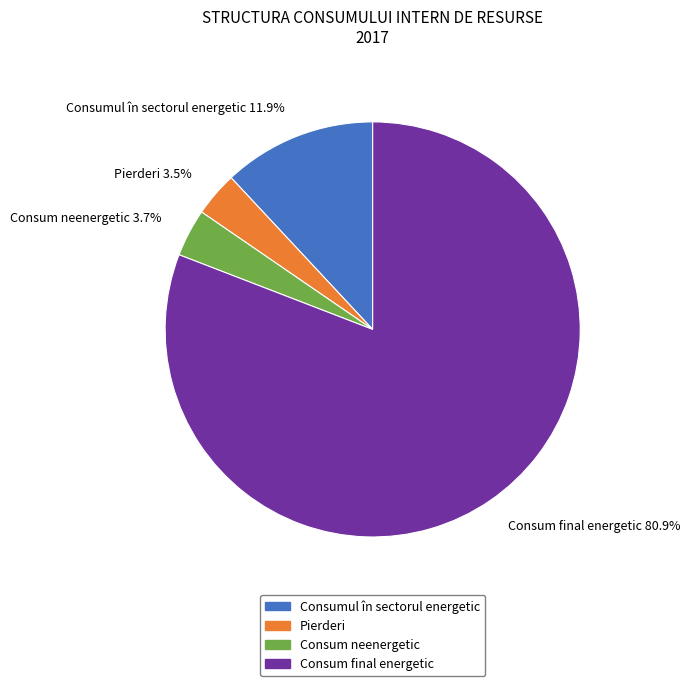

Which has a higher value, Pierderi or Consumul în sectorul energetic?

Consumul în sectorul energetic